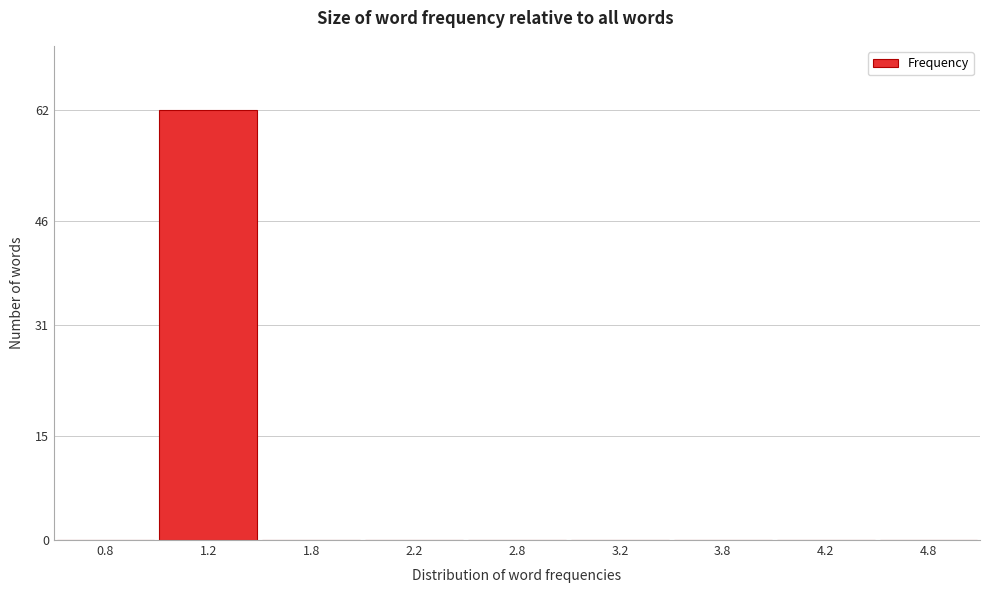

Reading left to right, extract all data points from this chart.

0.8=0	1.2=62	1.8=0	2.2=0	2.8=0	3.2=0	3.8=0	4.2=0	4.8=0